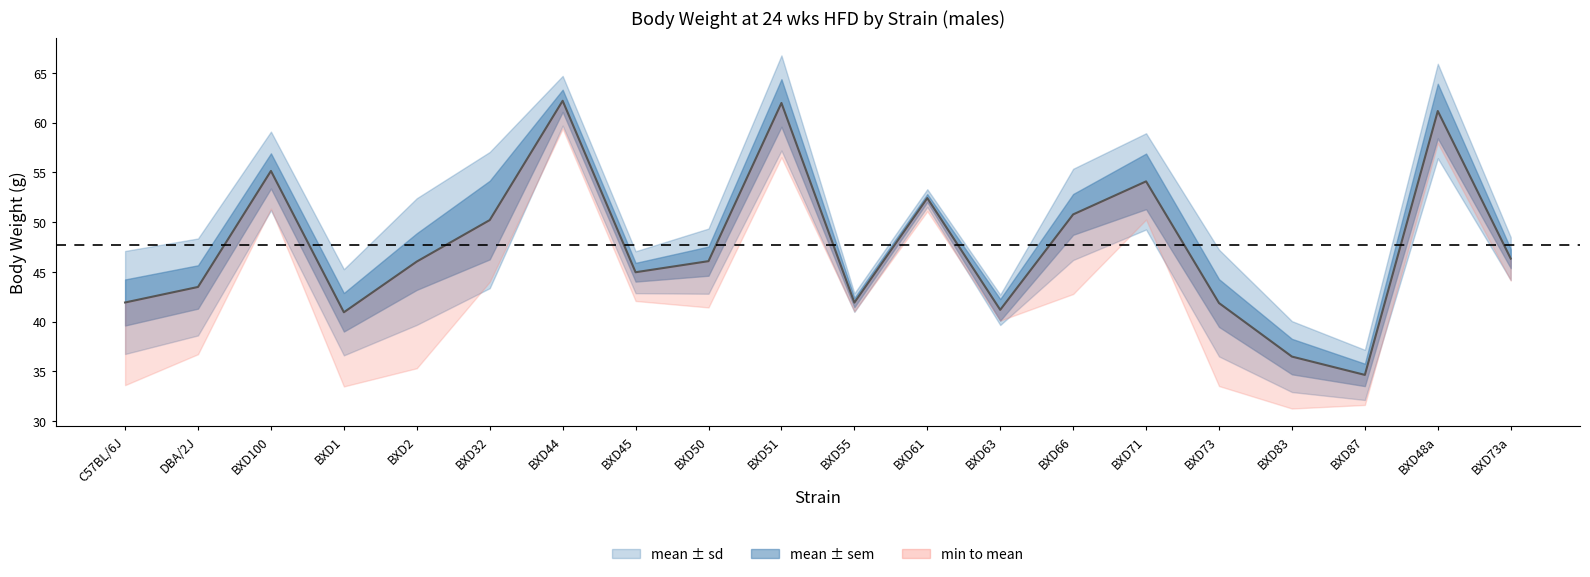

What is the difference between the maximum and minimum values?

27.5